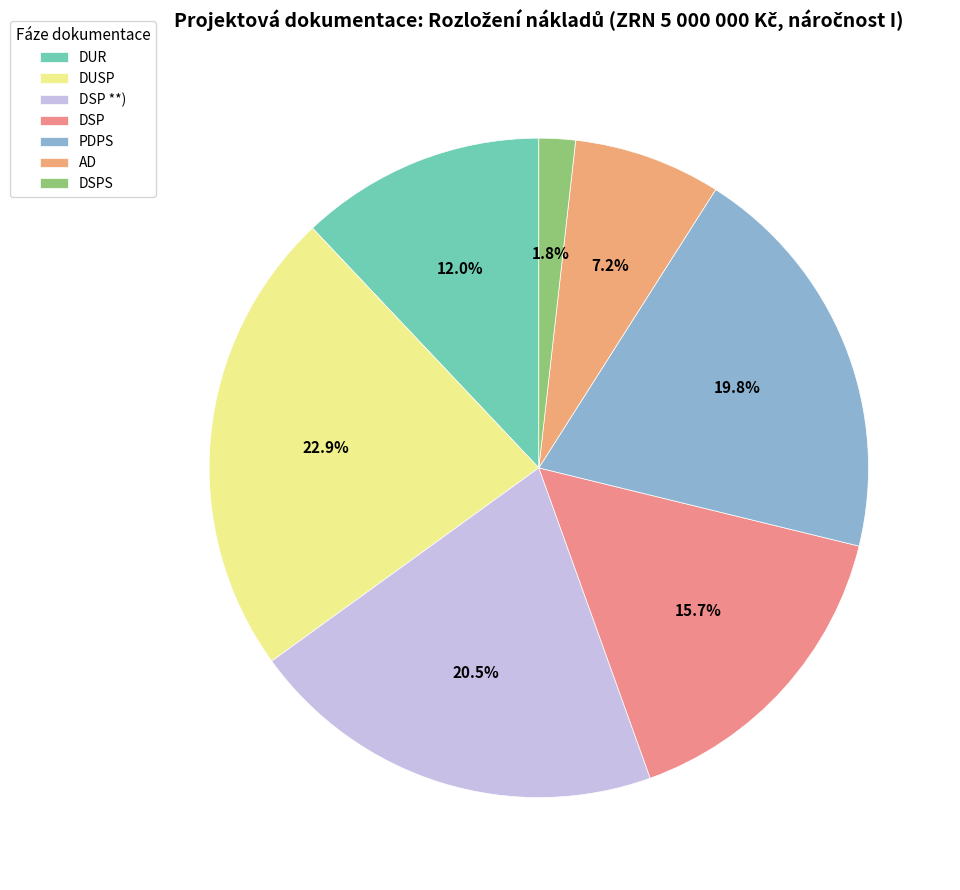

How many segments does this pie chart have?

7